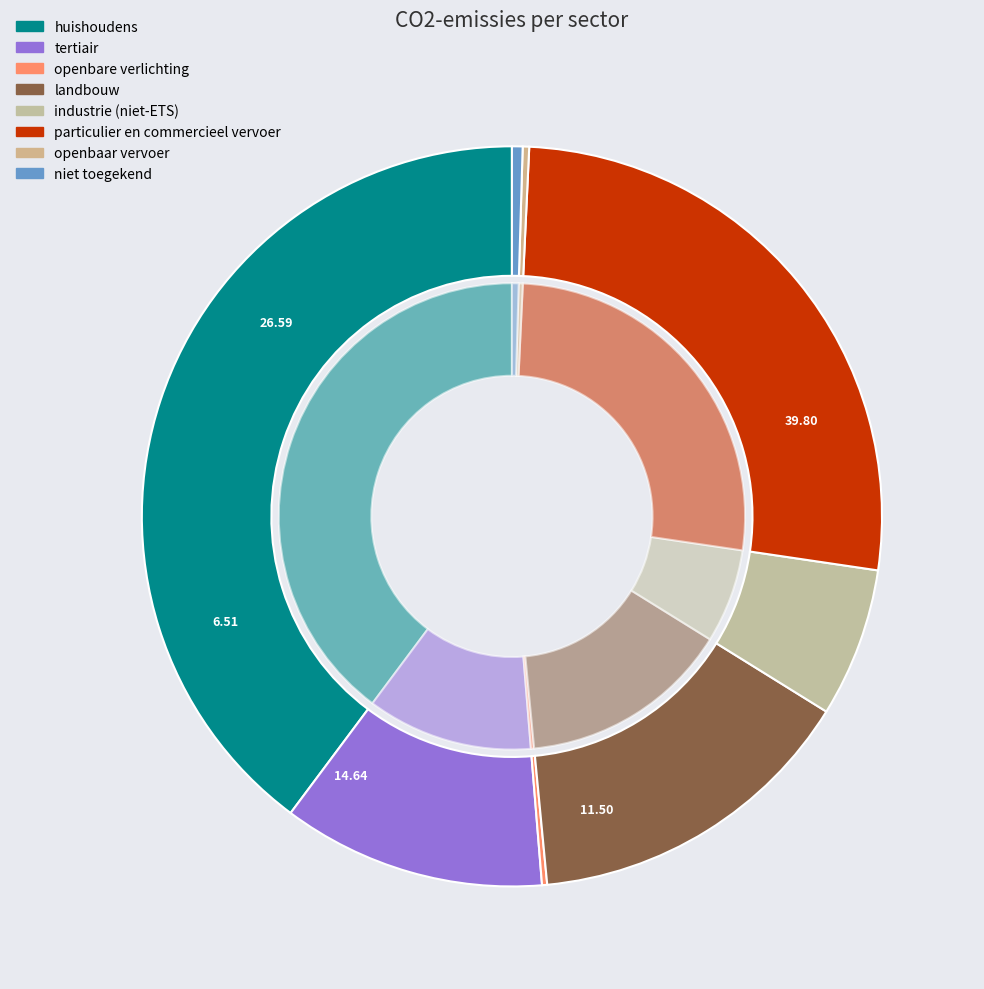

Is particulier en commercieel vervoer the majority of the pie?

No